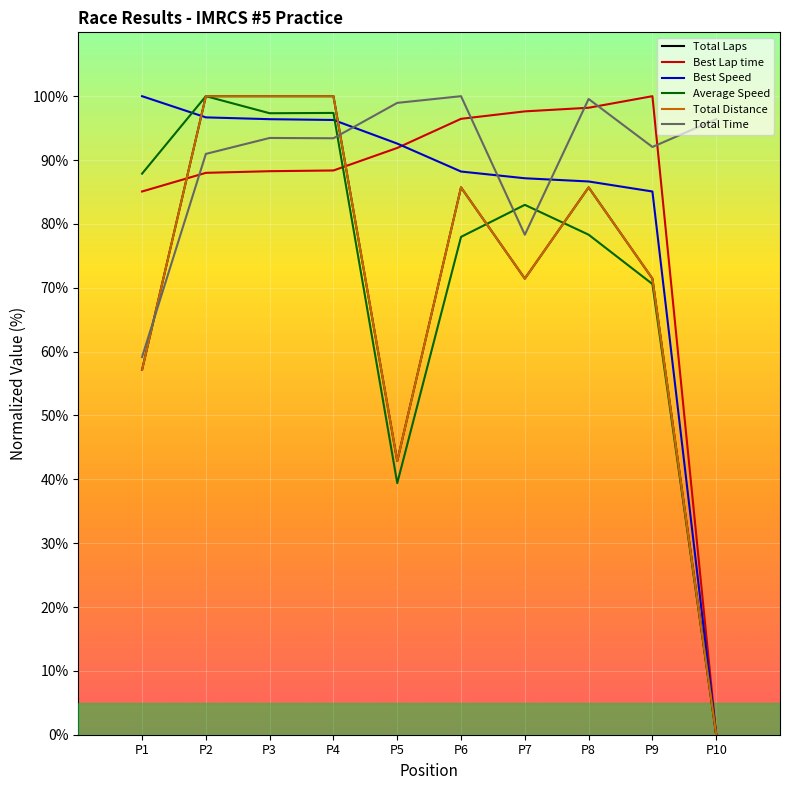

Between P10 and P8, which is larger?

P8